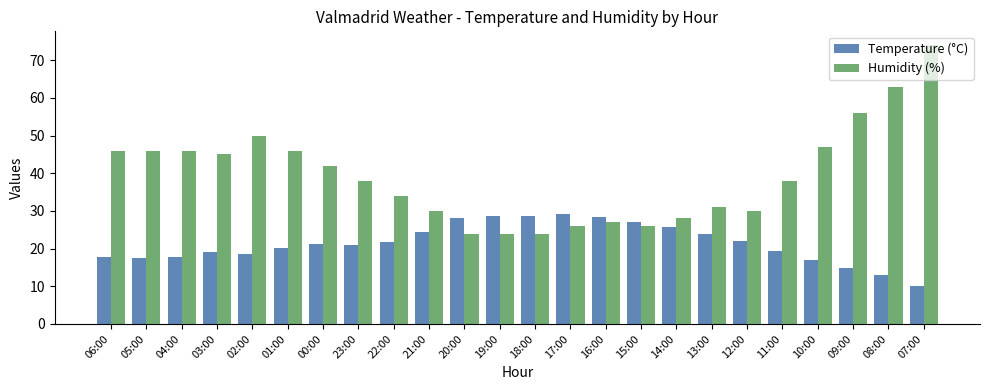

Are the bars grouped side by side (vs. stacked)?

Yes